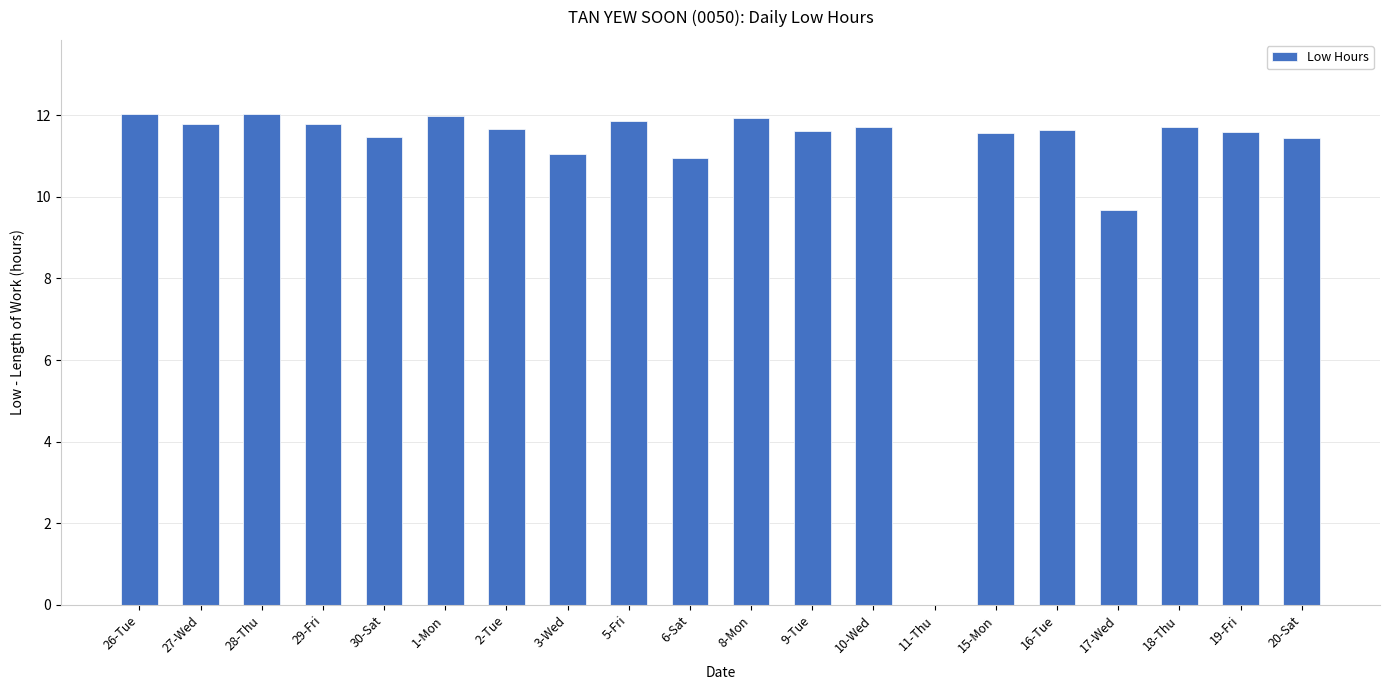

Where does the data first go above 11?

26-Tue